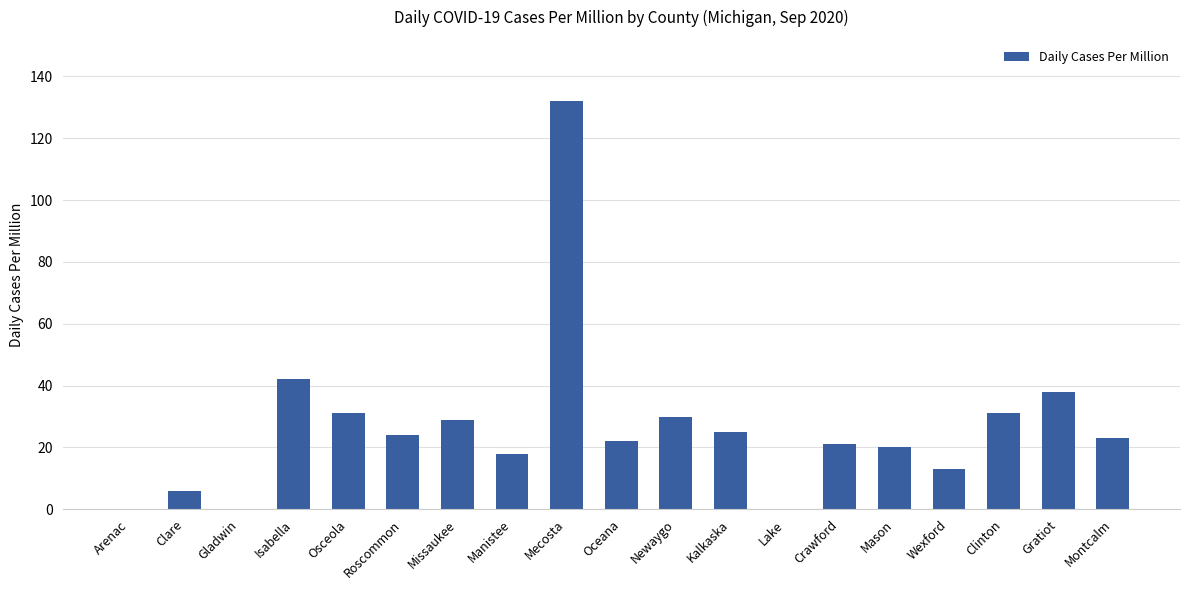

Which category has the highest value across all series?

Mecosta